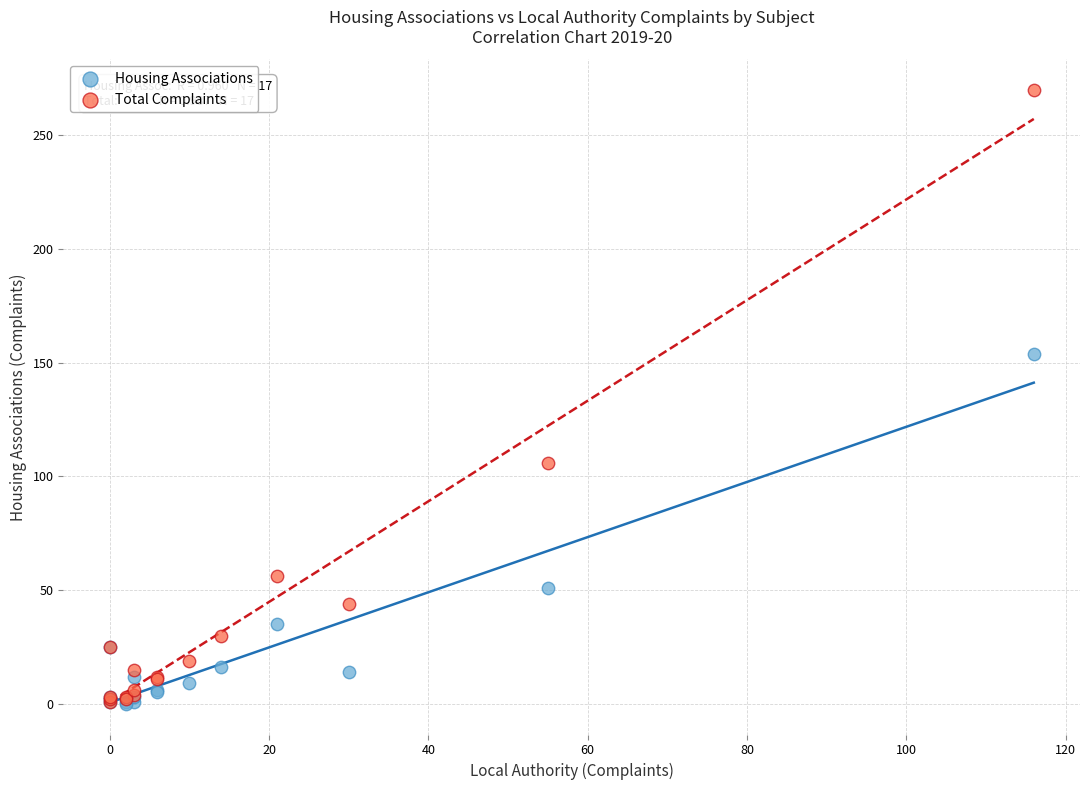

In the Total Complaints series, what Y value is closest to 135?

106